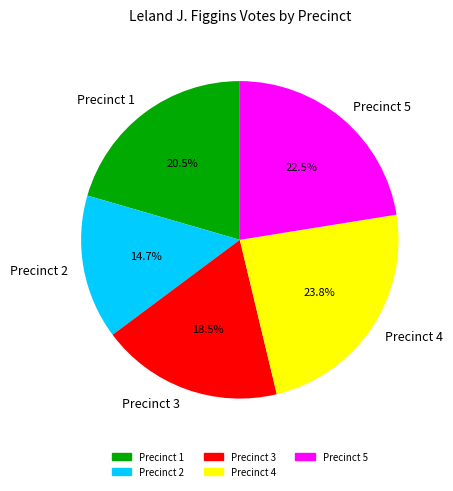

To the nearest percent, what is the average slice percentage?

20%